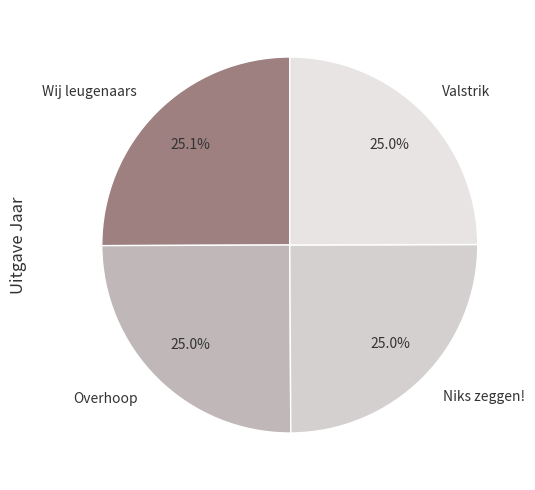

What is the ratio of the value at Valstrik to the value at Niks zeggen!?

1.0